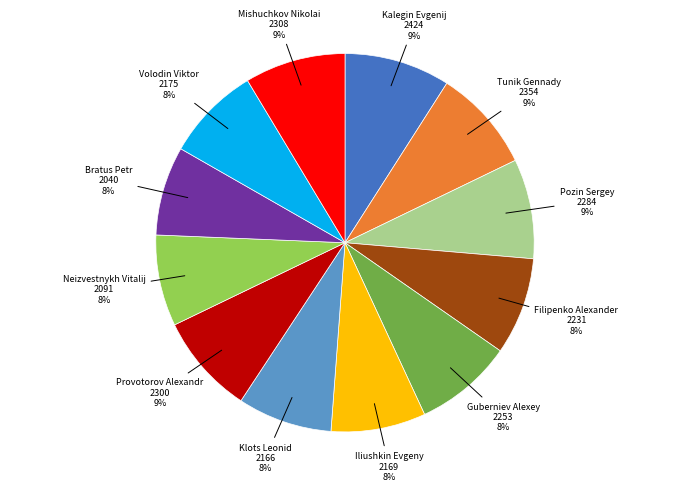

To the nearest percent, what is the average slice percentage?

8%